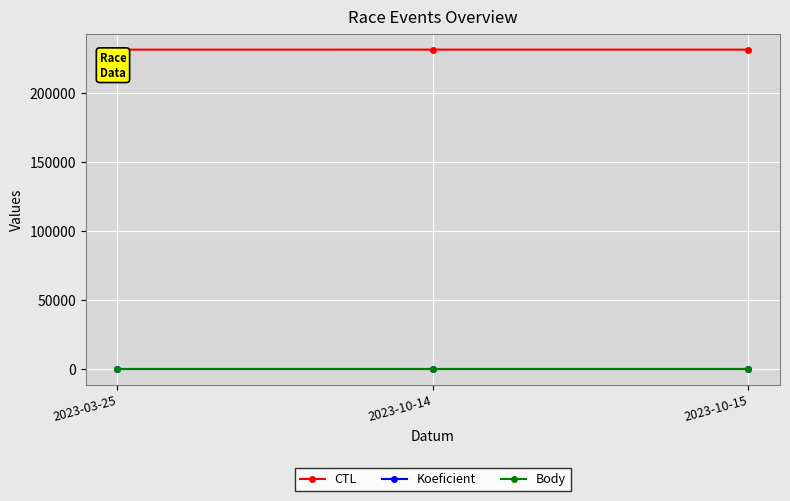

At how many categories does at least one series exceed 116459?

3